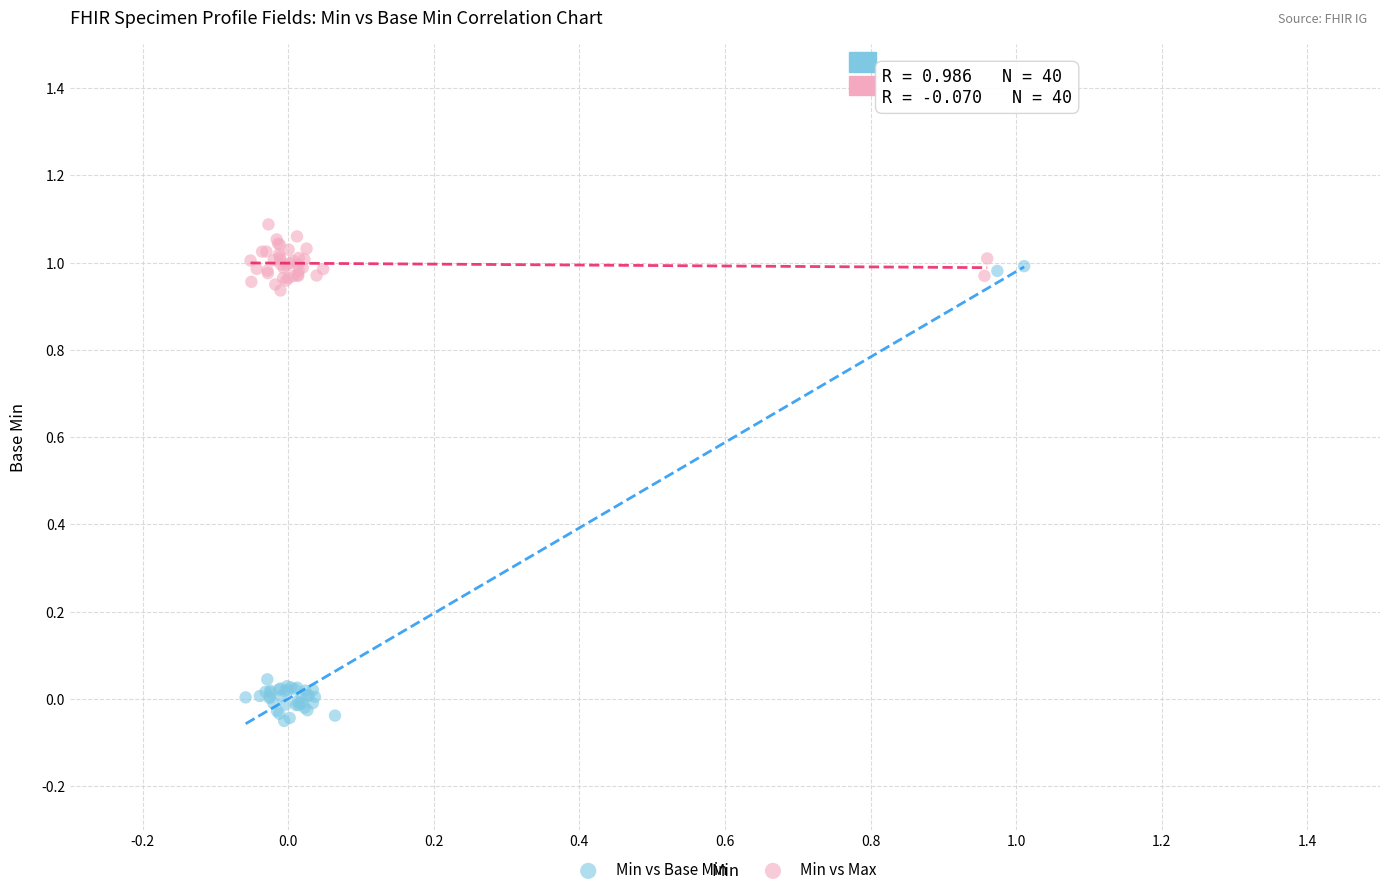

Which series contains the highest Y value?

Min vs Max